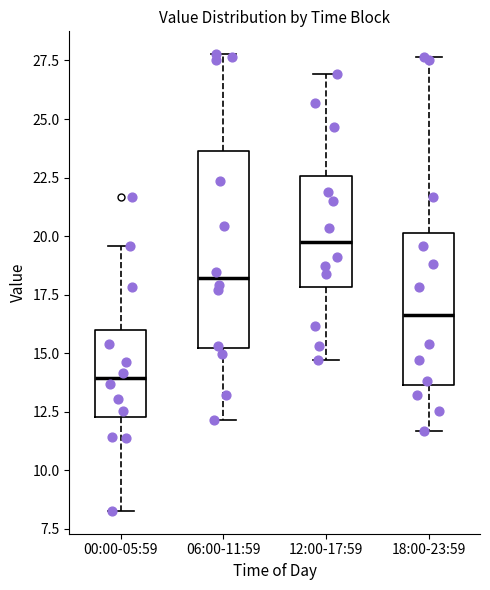

Which box's median line is the highest?

12:00-17:59